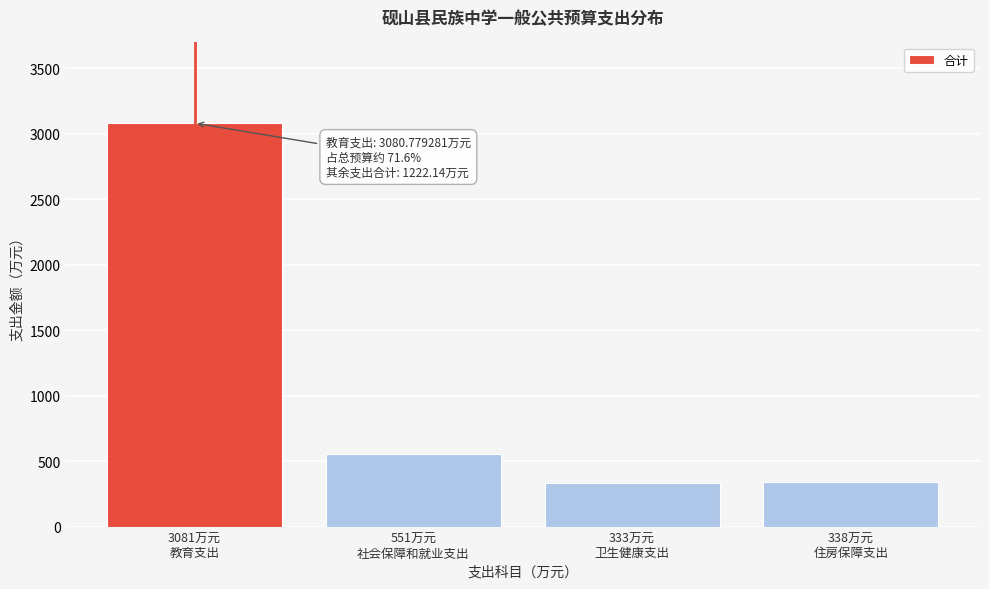

What is the average value?

1075.7